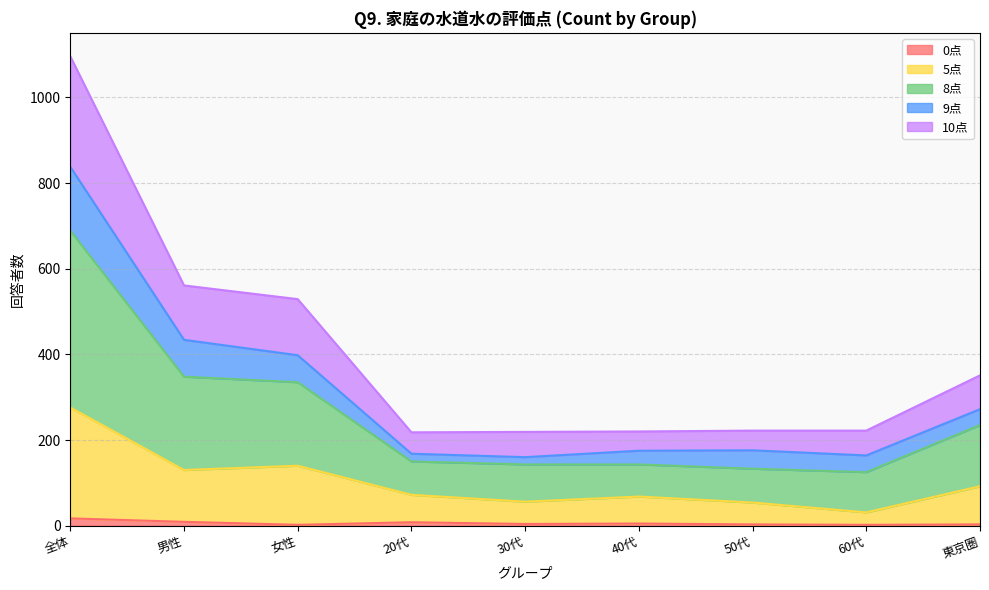

Where does the 8点 series first go above 222?

全体